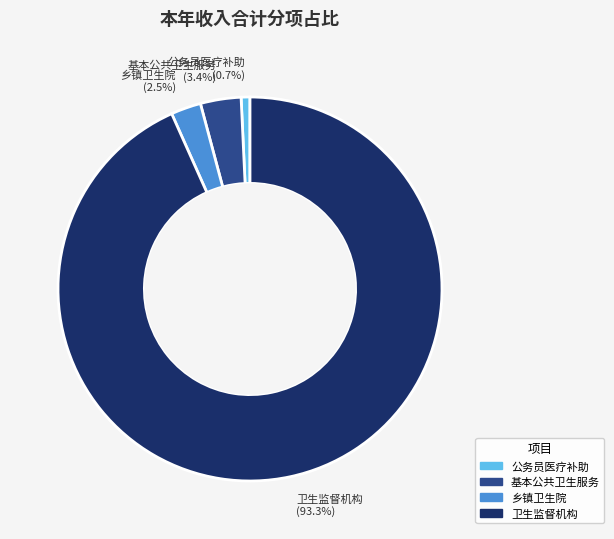

Combined, do 公务员医疗补助 and 基本公共卫生服务 account for over 50%?

No